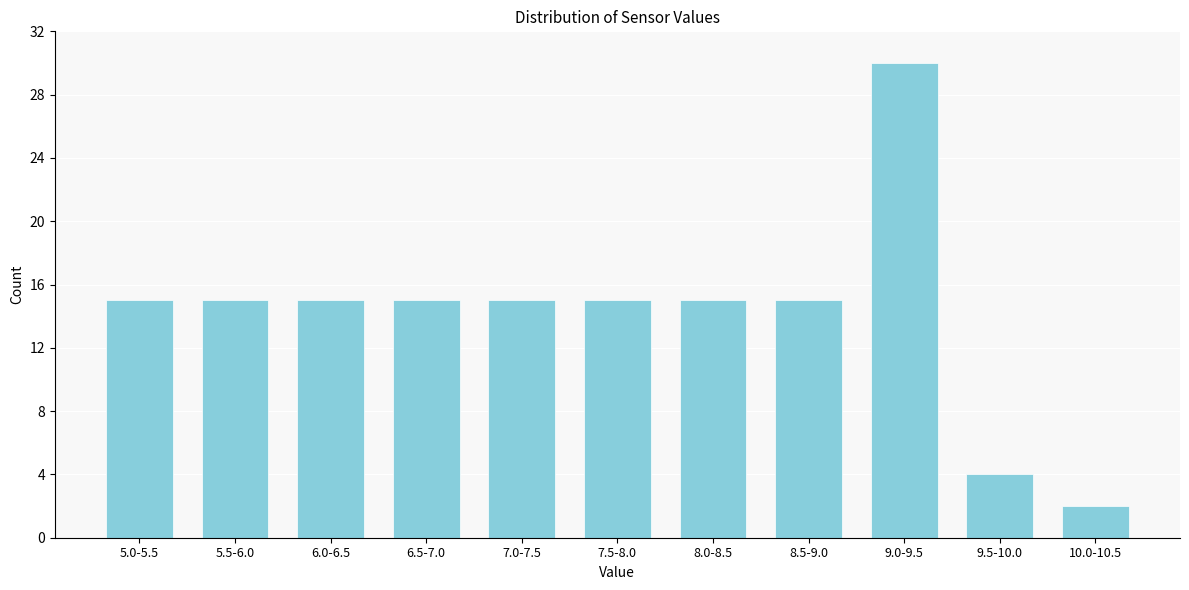

Reading right to left, what are all the values shown in this chart?

10.0-10.5=2	9.5-10.0=4	9.0-9.5=30	8.5-9.0=15	8.0-8.5=15	7.5-8.0=15	7.0-7.5=15	6.5-7.0=15	6.0-6.5=15	5.5-6.0=15	5.0-5.5=15